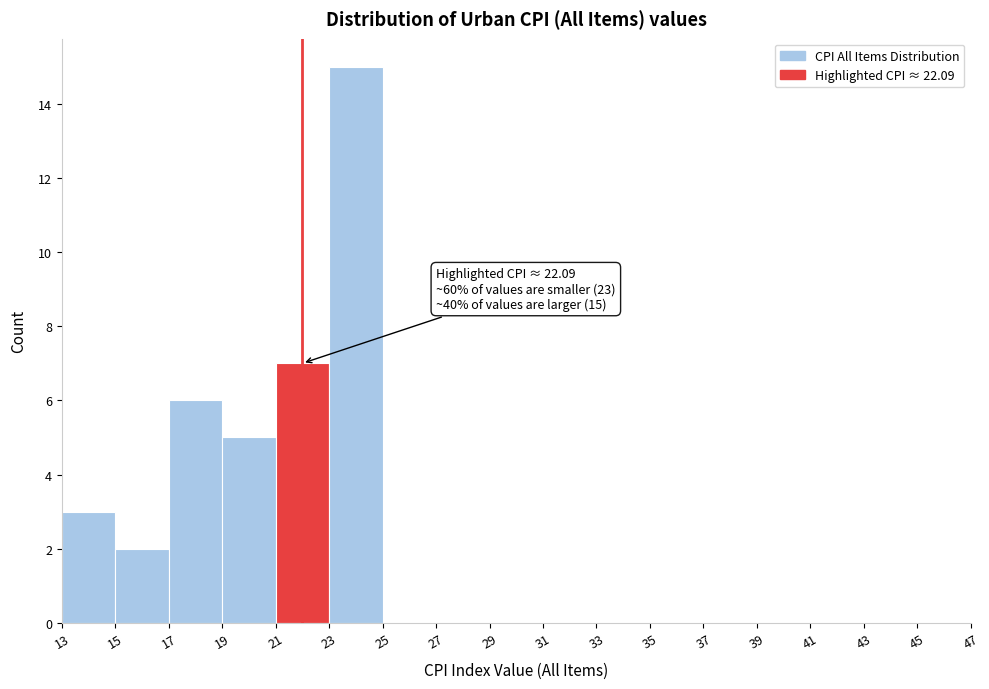

Which range on the x-axis has the tallest bar?

23 to 25